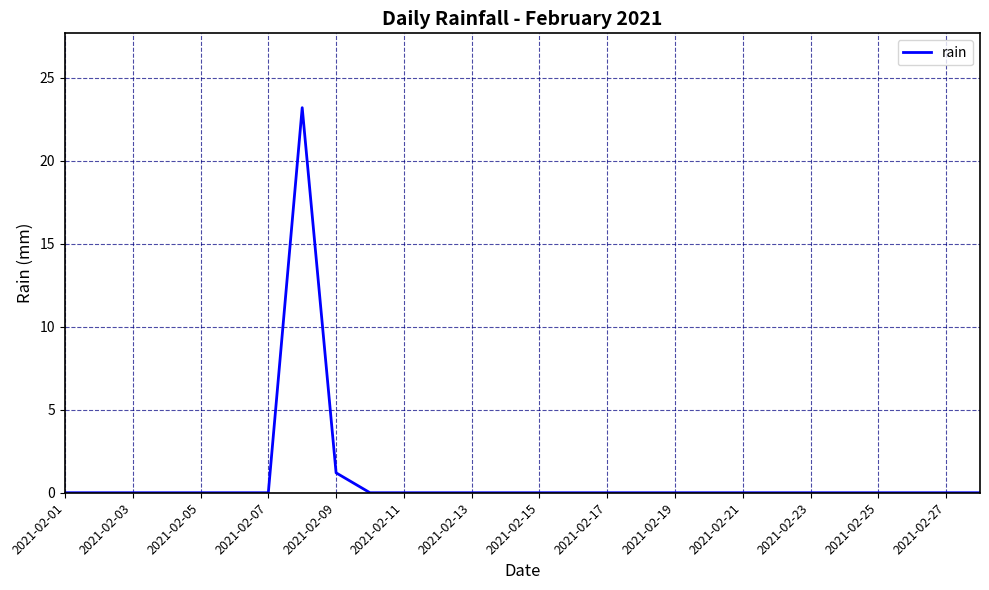

What is the difference between the maximum and minimum values?

23.2